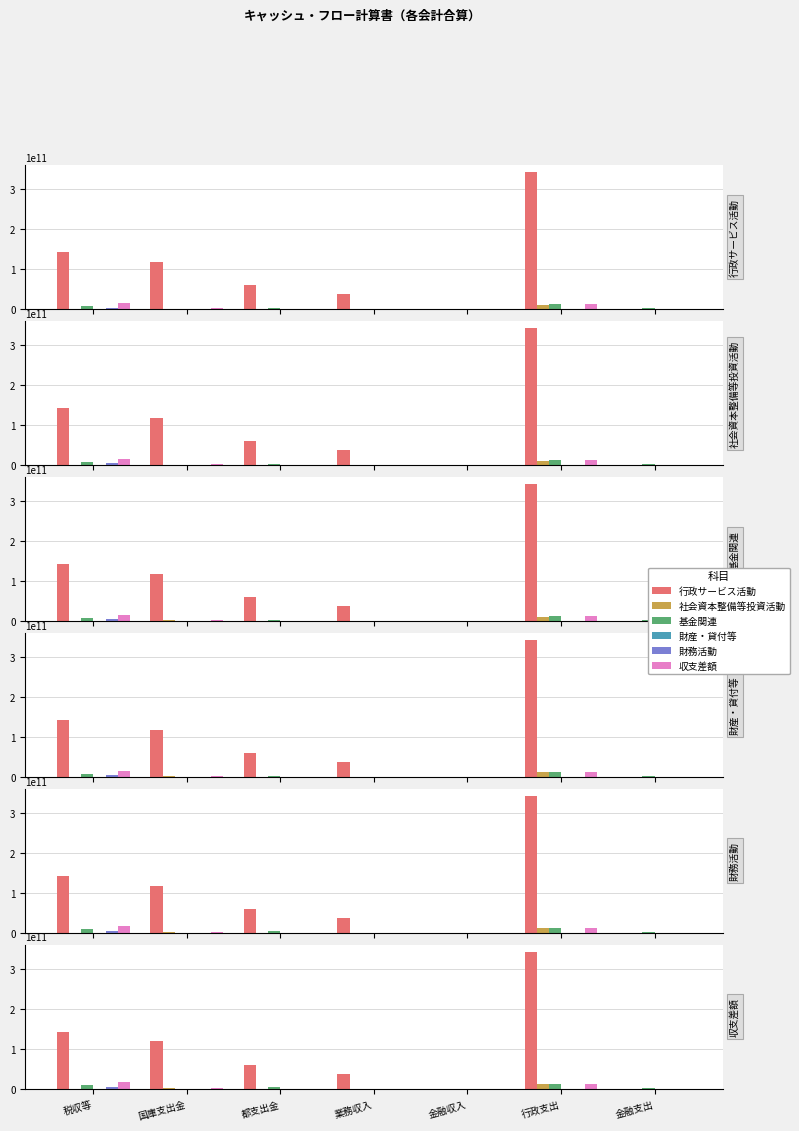

At 行政支出, list the series in order from smallest to largest.

財務活動, 財産・貸付等, 社会資本整備等投資活動, 基金関連, 収支差額, 行政サービス活動